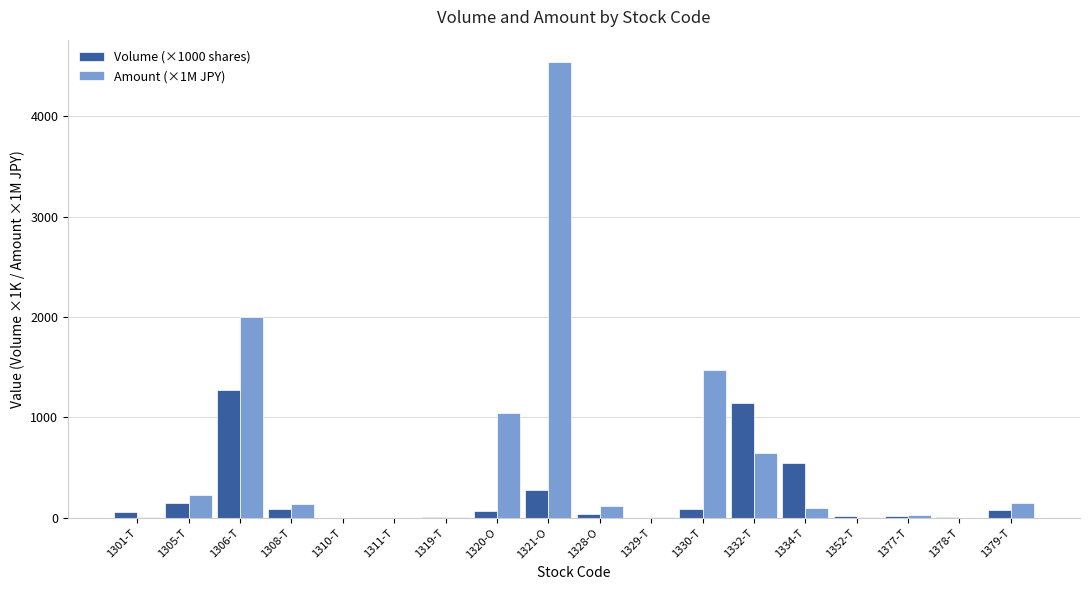

Count the number of data series in this chart.

2